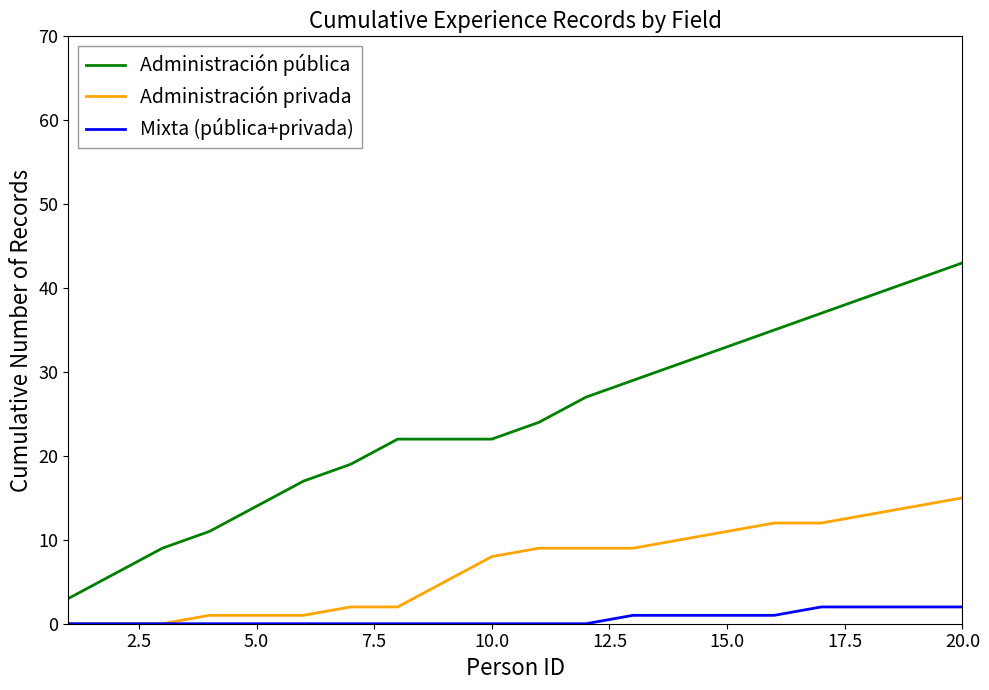

List the series in order of their peak value, lowest first.

Mixta (pública+privada), Administración privada, Administración pública